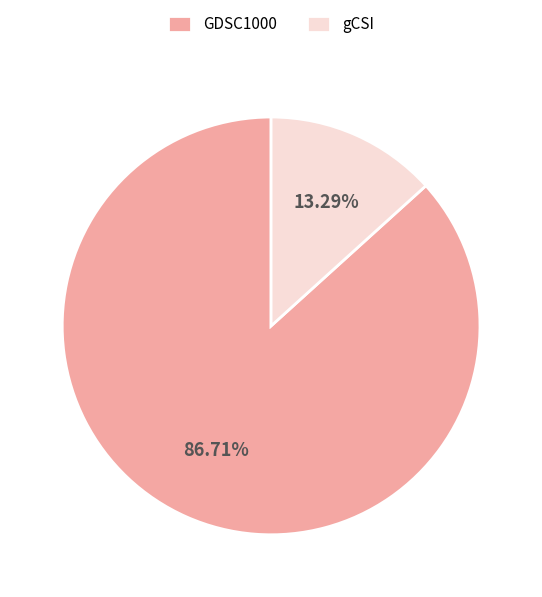

Does GDSC1000 represent more than half of the total?

Yes